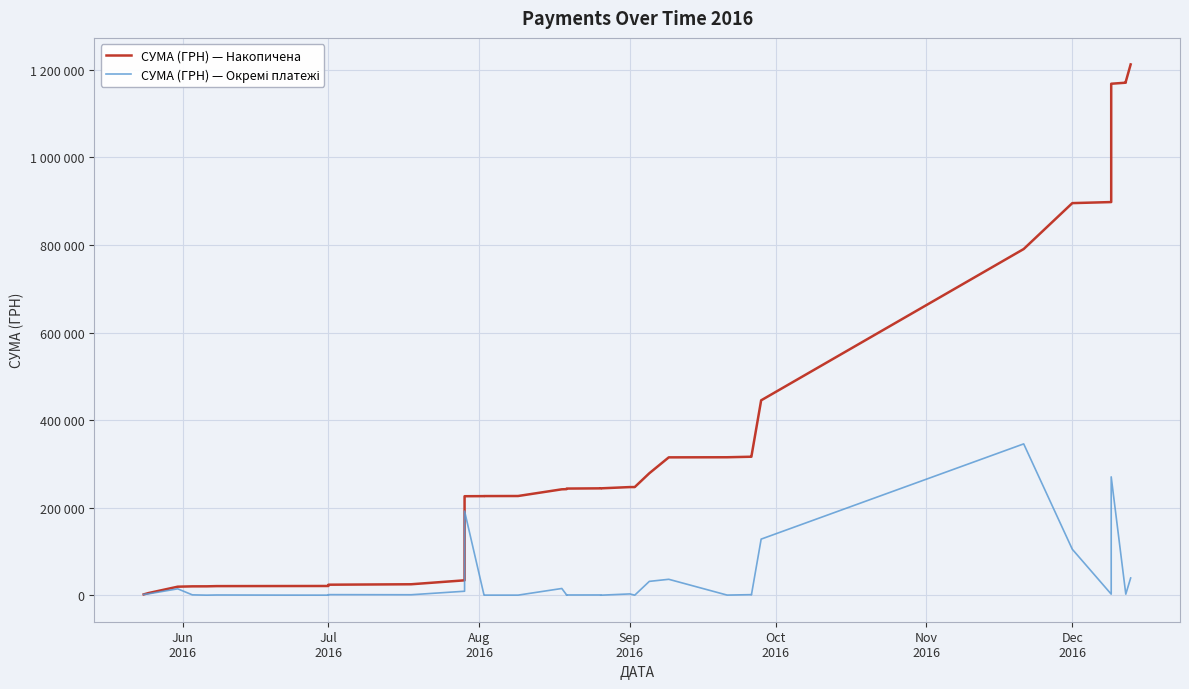

List the series in order of their overall mean, lowest first.

СУМА (ГРН) — Окремі платежі, СУМА (ГРН) — Накопичена